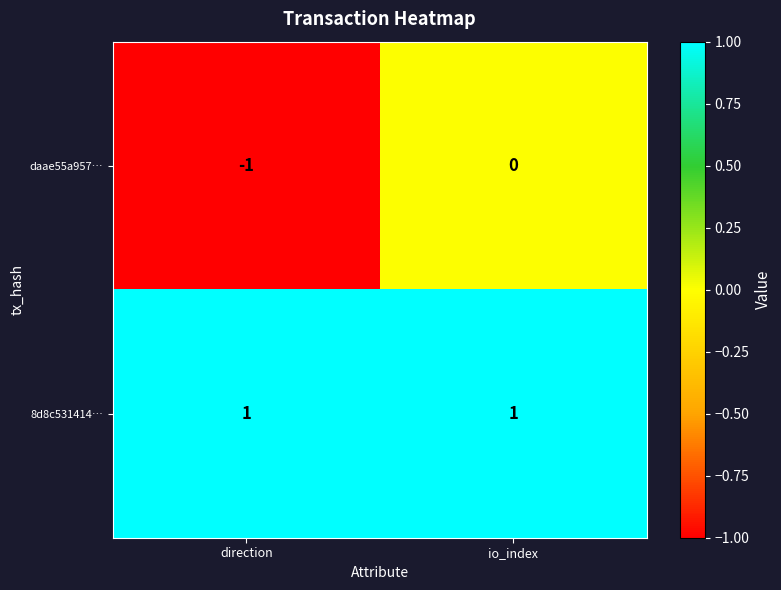

Which series changed the most between direction and io_index?

daae55a957…